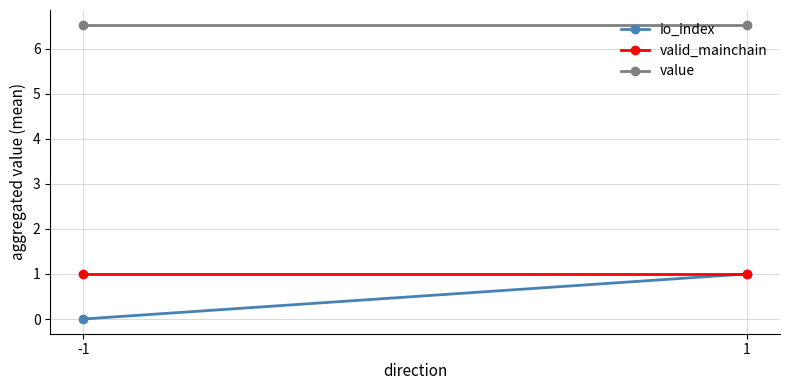

Which series changed the most between -1 and 1?

io_index